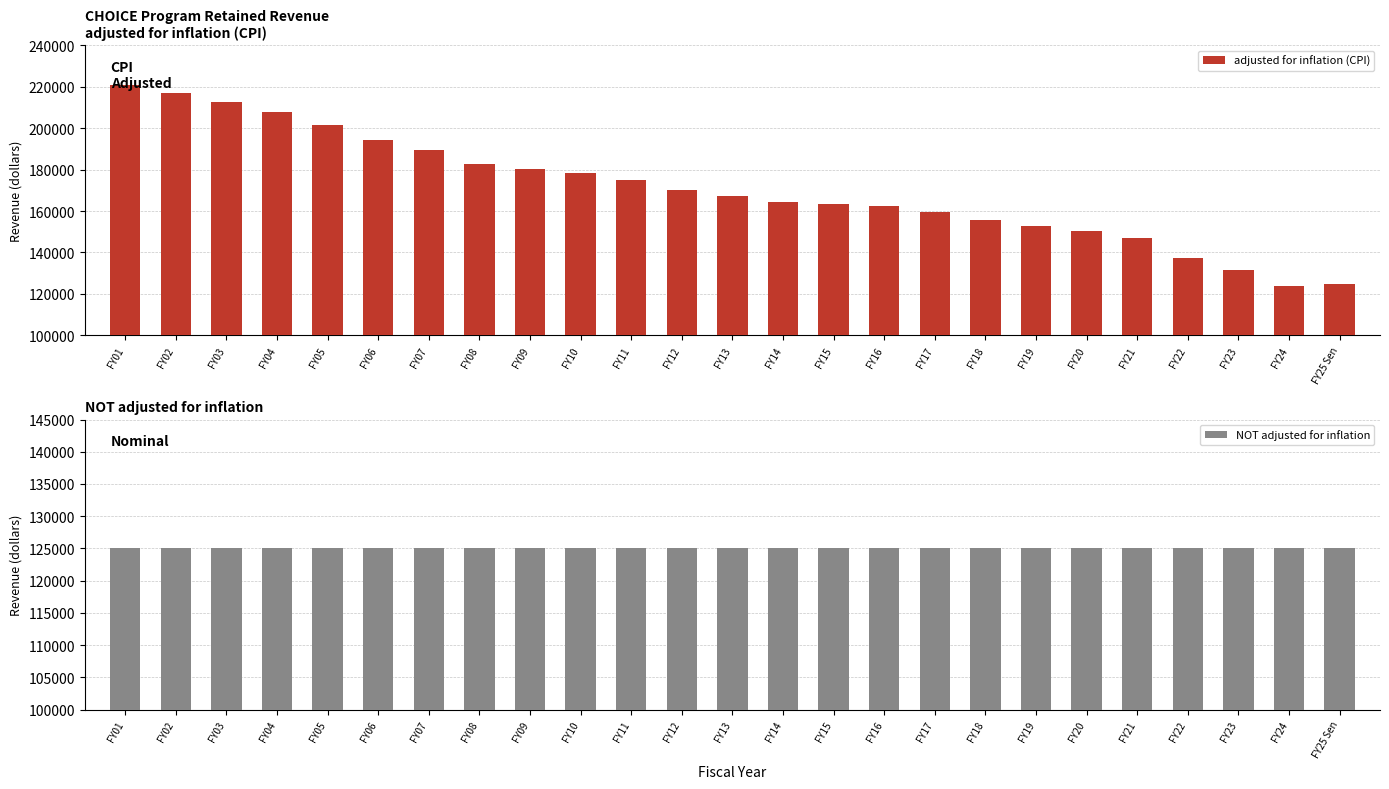

What position from the left is FY23?

23